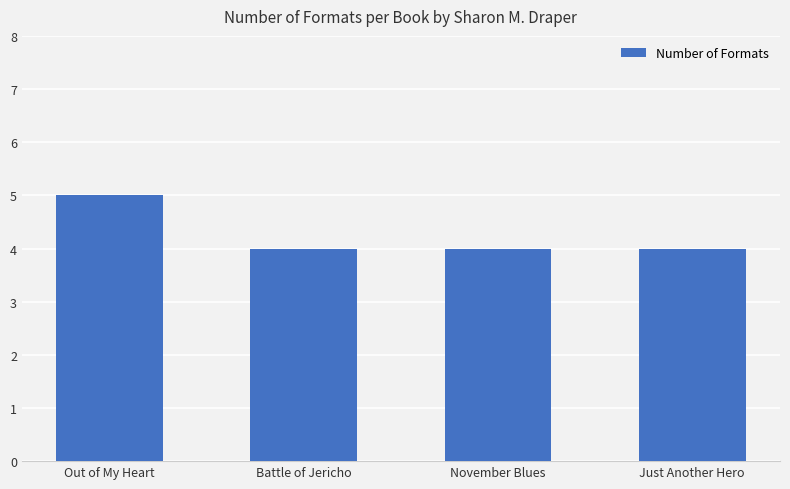

At which category does the chart reach its peak across all series?

Out of My Heart